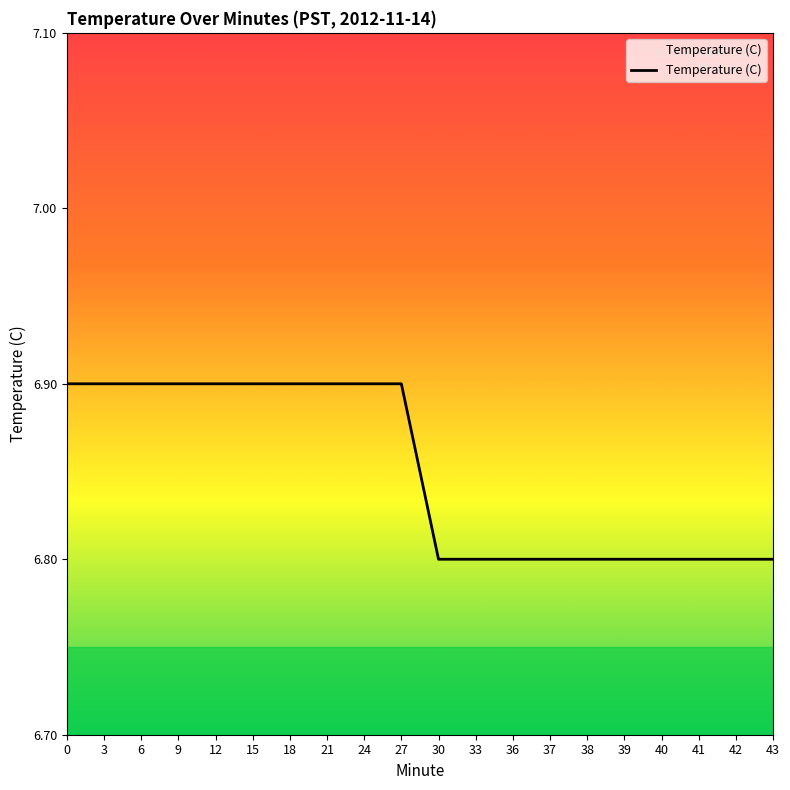

What is the minimum value shown in the chart?

6.8